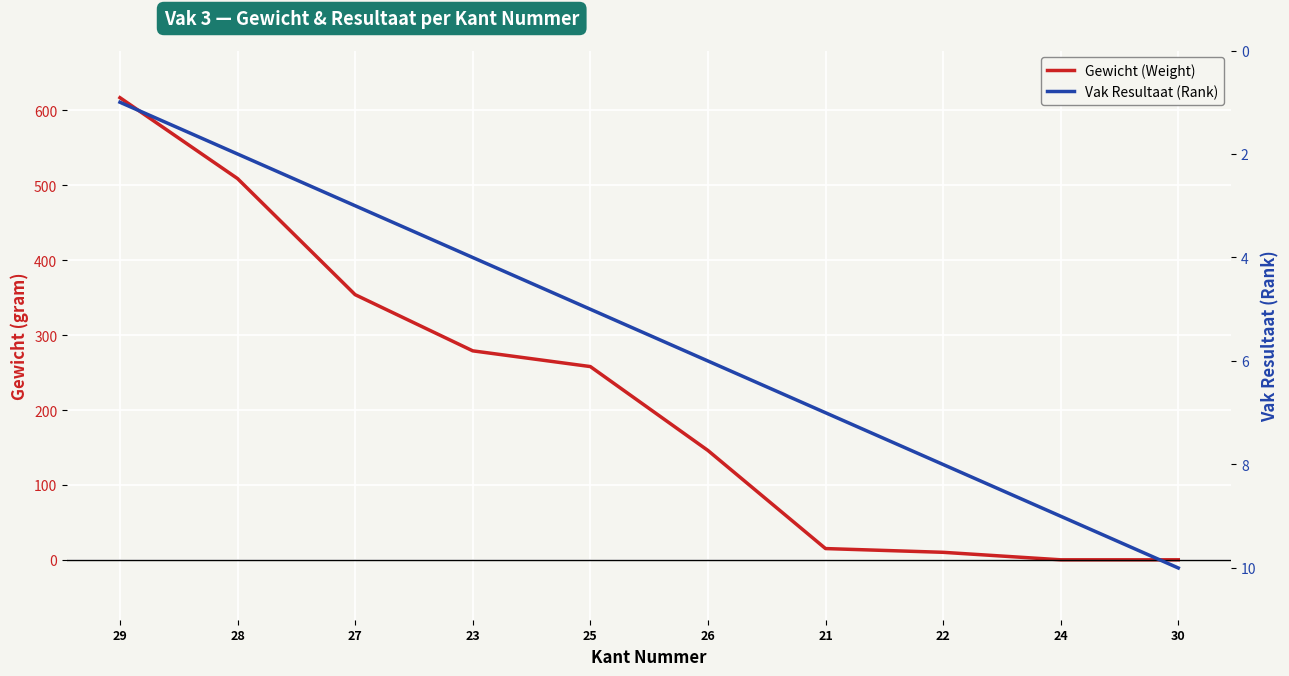

True or false: Vak Resultaat (Rank) and Gewicht (Weight) cross at least once.

True